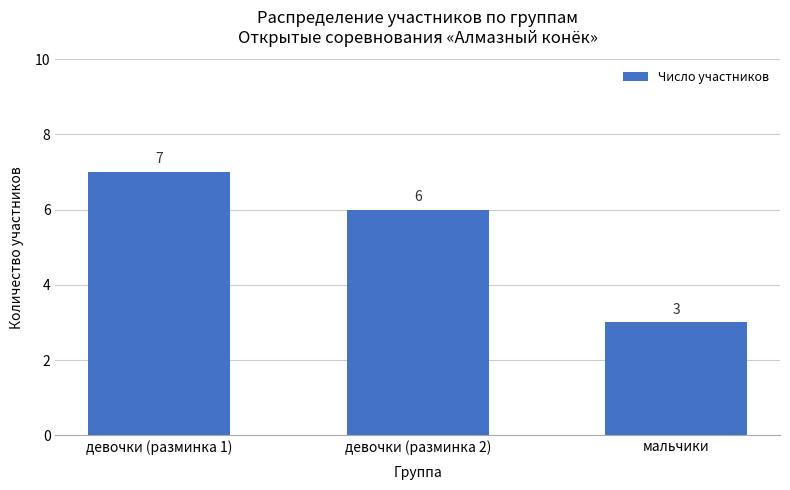

Reading left to right, list all the values displayed in this chart.

девочки (разминка 1)=7	девочки (разминка 2)=6	мальчики=3